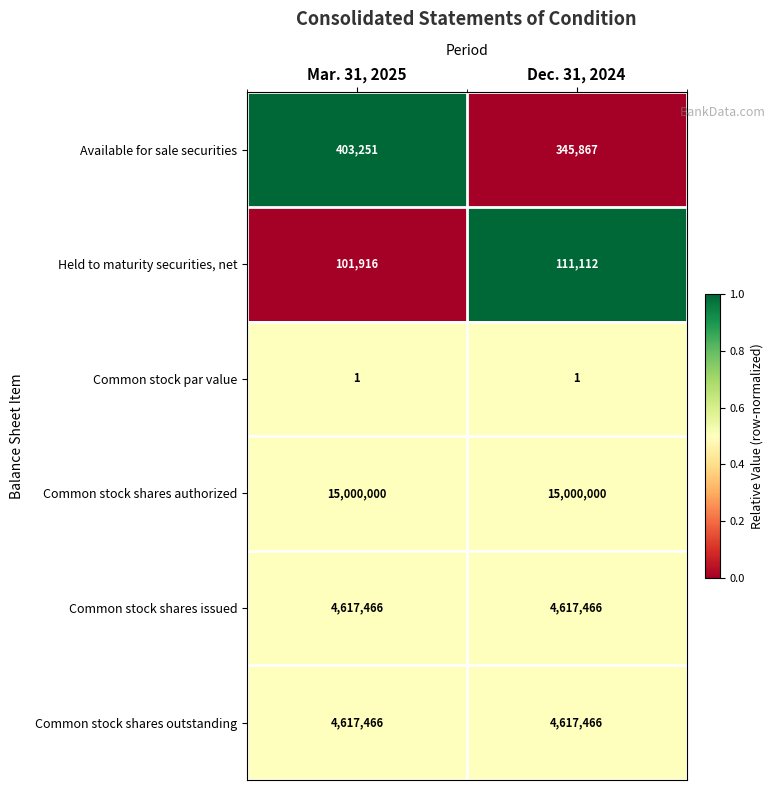

True or false: Common stock shares outstanding has a value of 4617466 at Mar. 31, 2025.

True